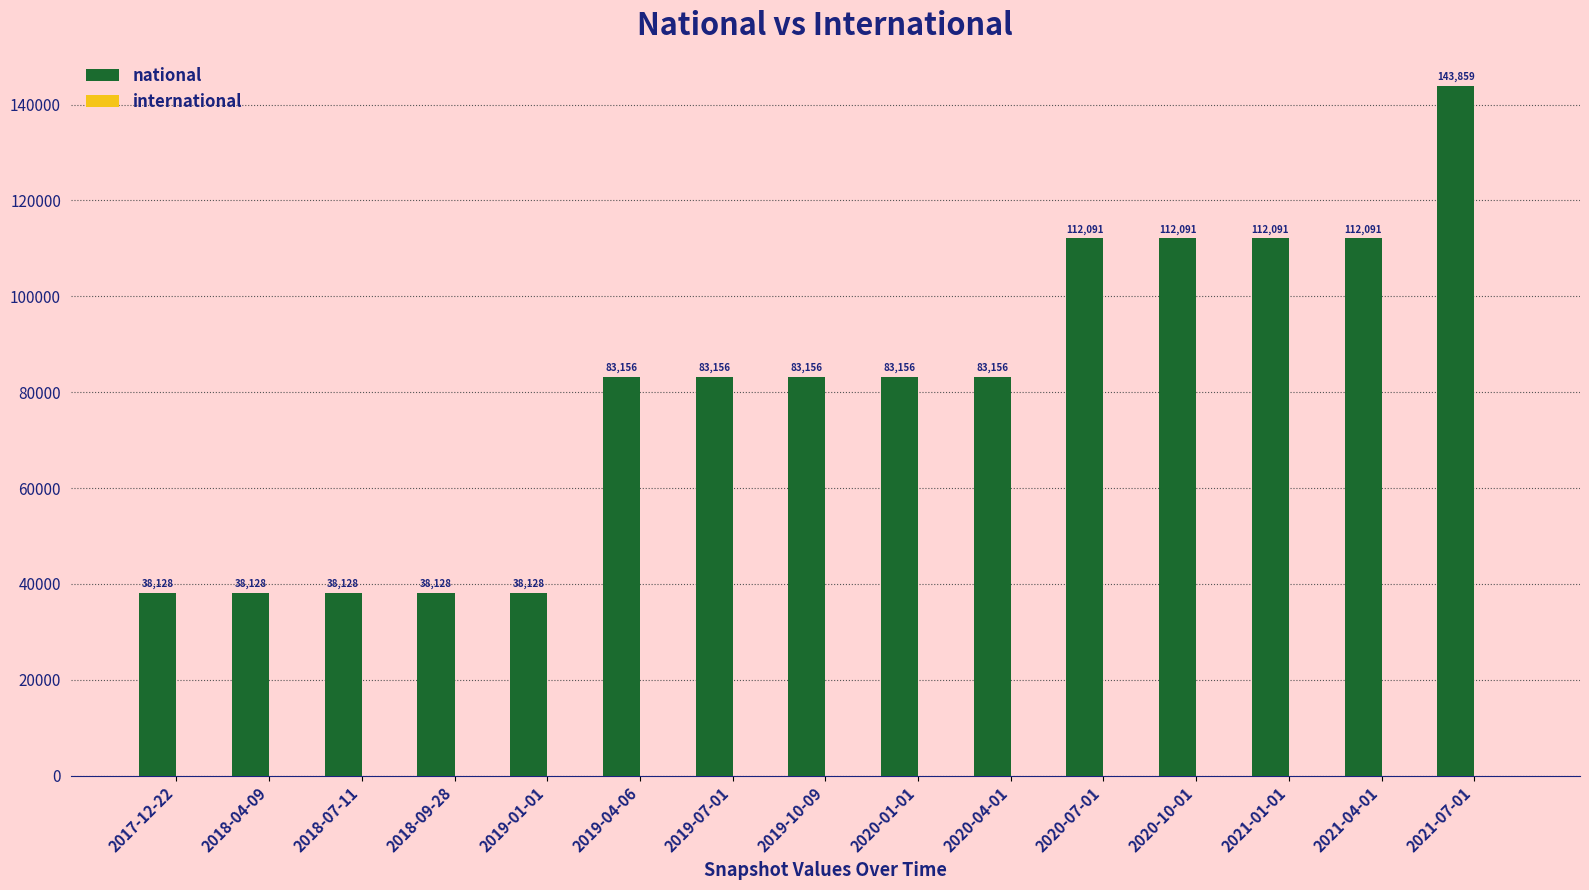

What is the sum of all values?

1198643